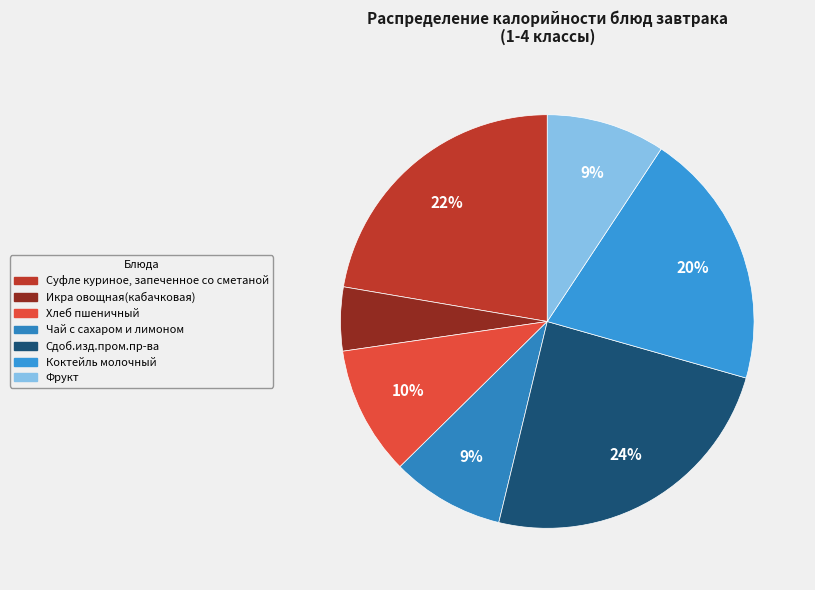

What is the largest slice in the pie chart?

Сдоб.изд.пром.пр-ва